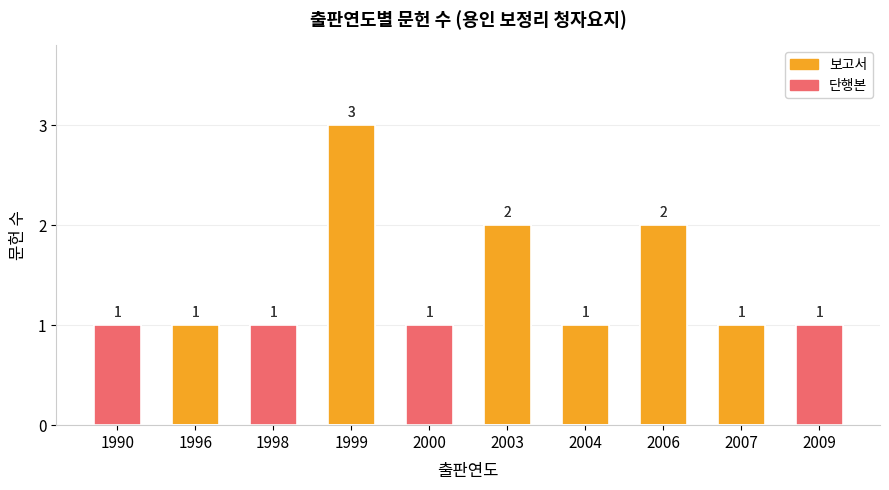

Reading left to right, extract all data points from this chart.

전체 문헌: 1	1	1	3	1	2	1	2	1	1
보고서: 0	1	0	3	0	2	1	2	1	0
단행본: 1	0	1	0	1	0	0	0	0	1